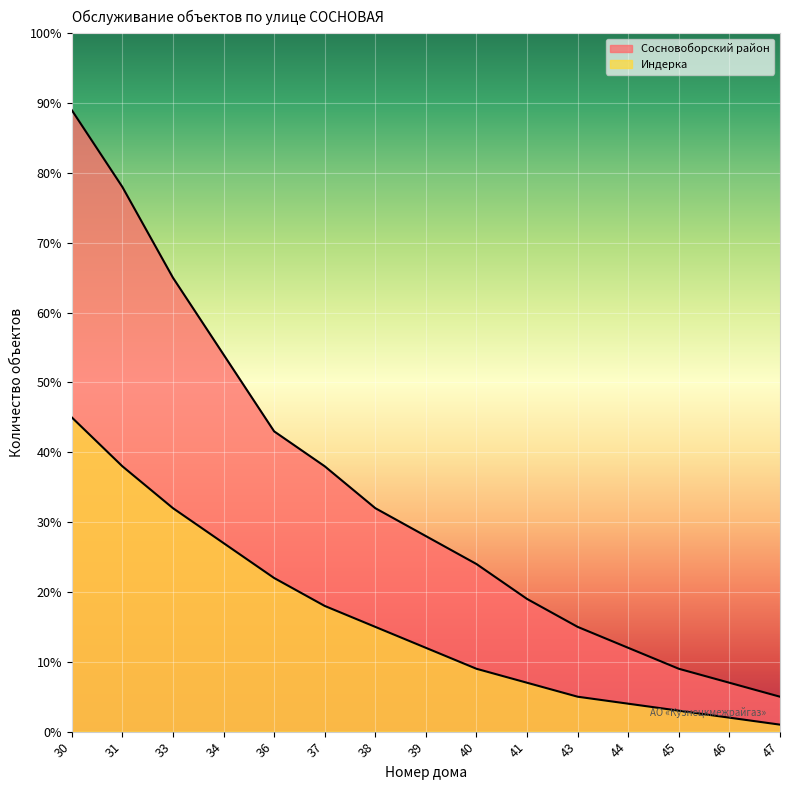

Rank the series at 44 from lowest to highest value.

Индерка, Сосновоборский район